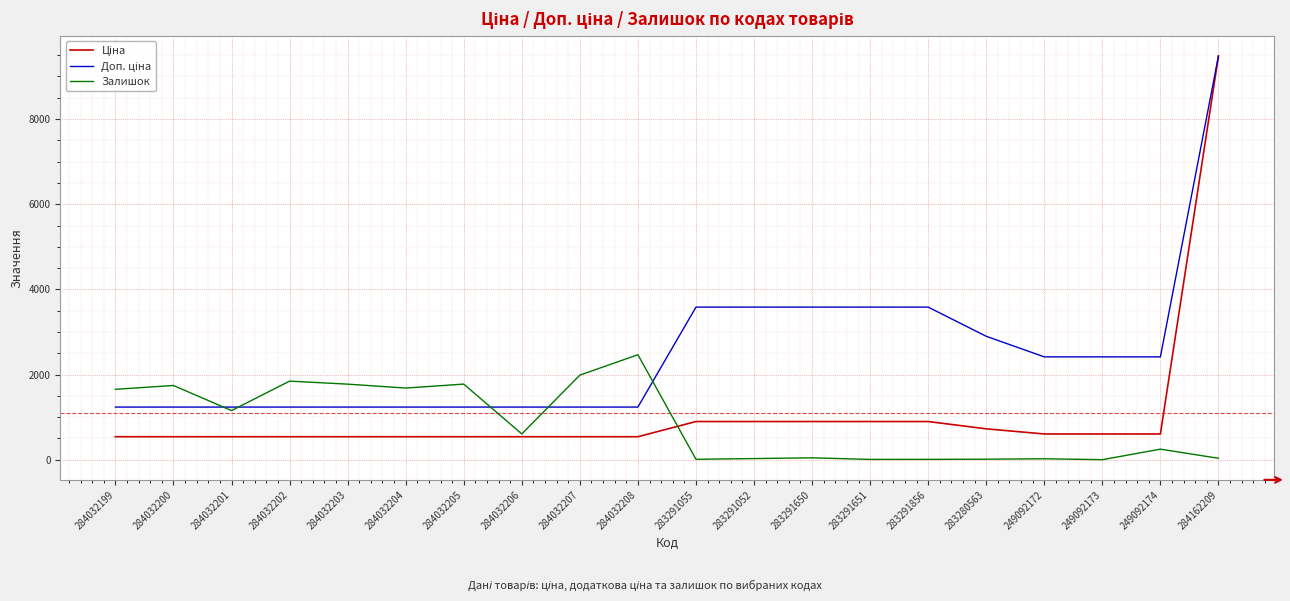

What is the total value across all series at 283291052?

4505.5